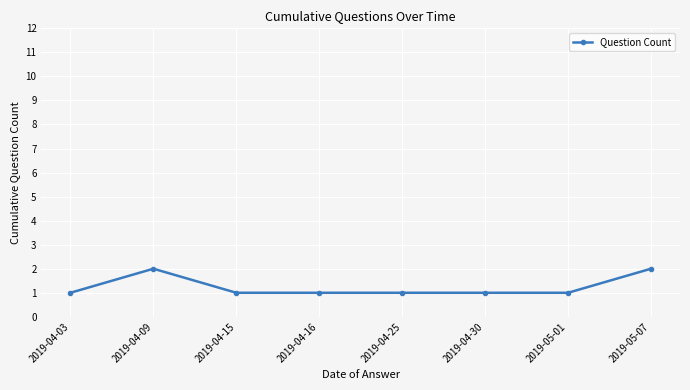

The value at 2019-04-15 is 0. True or false?

False